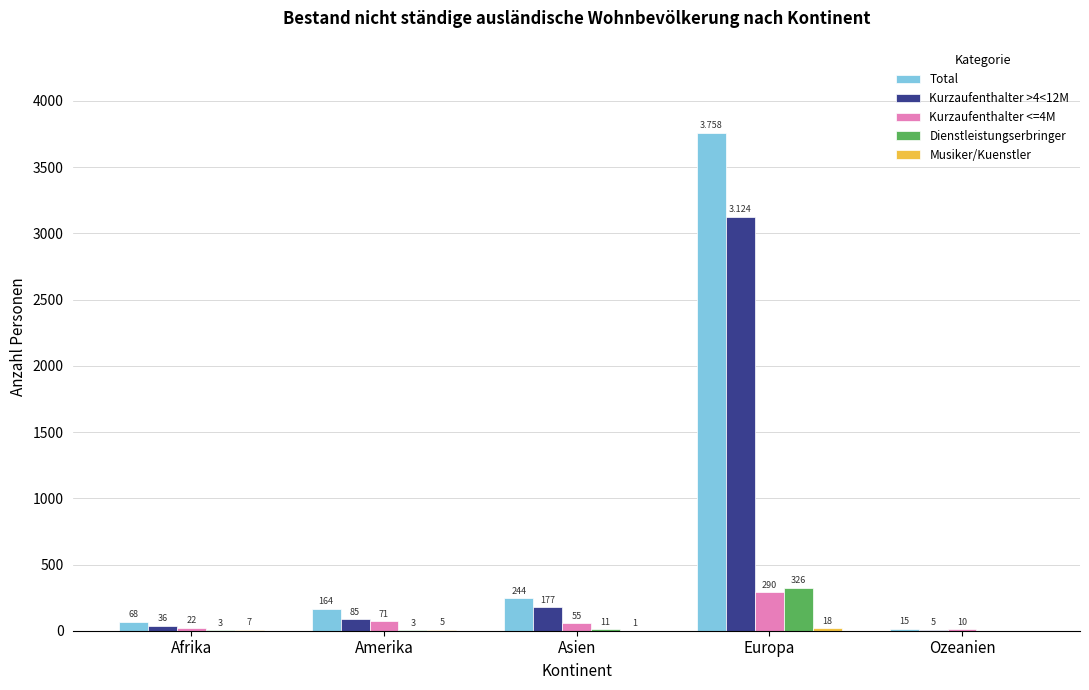

Which category has the highest value across all series?

Europa